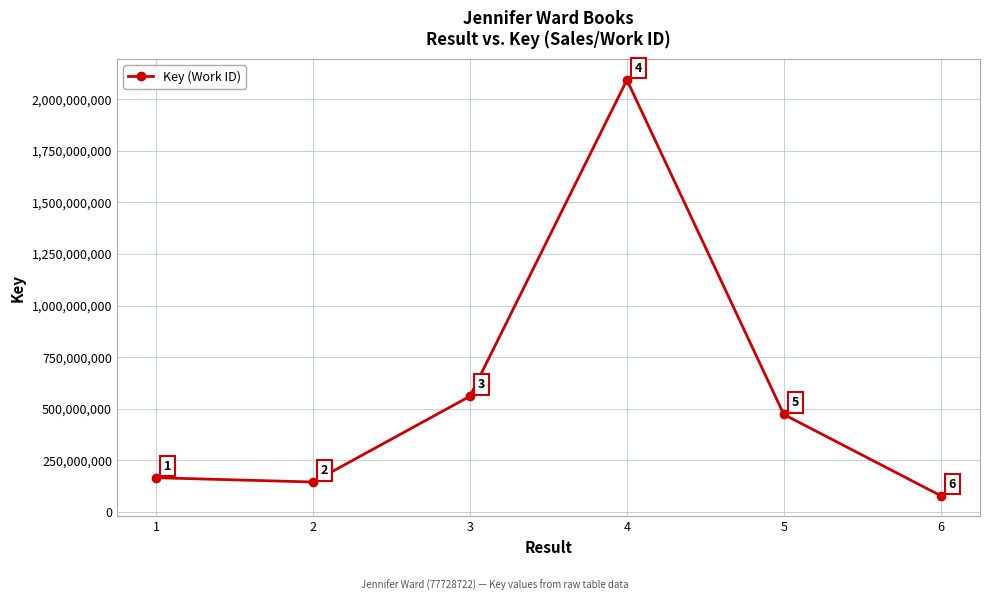

At which category does the data reach its first local valley?

2